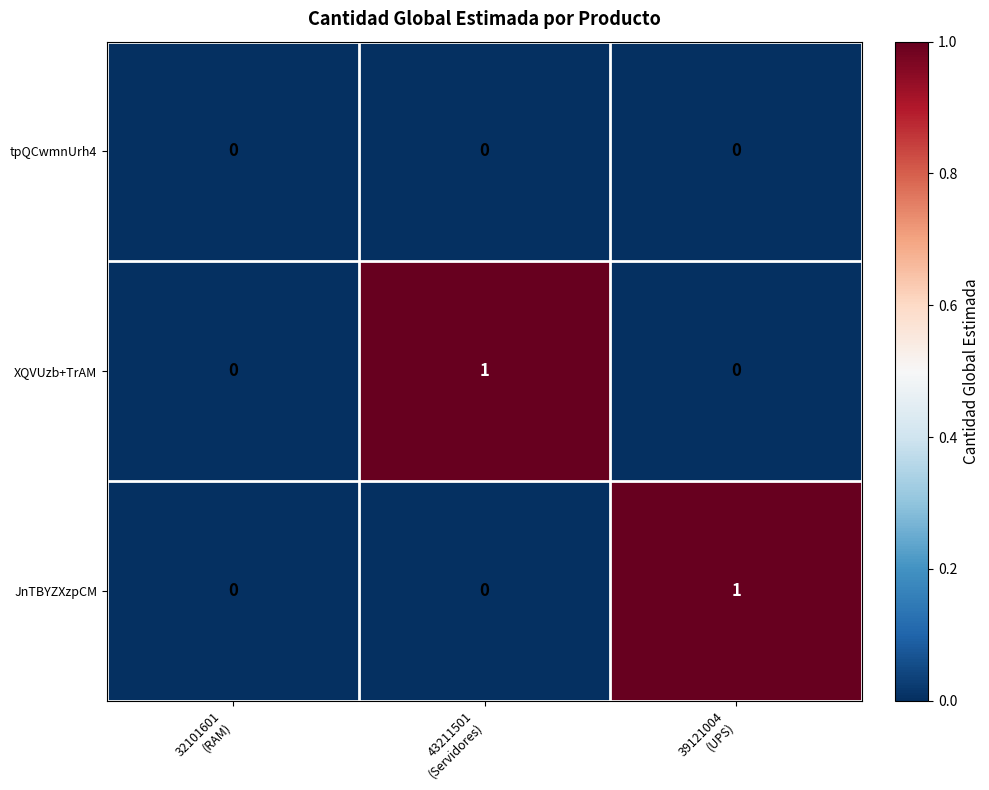

How many XQVUzb+TrAM values are between 0 and 1?

3